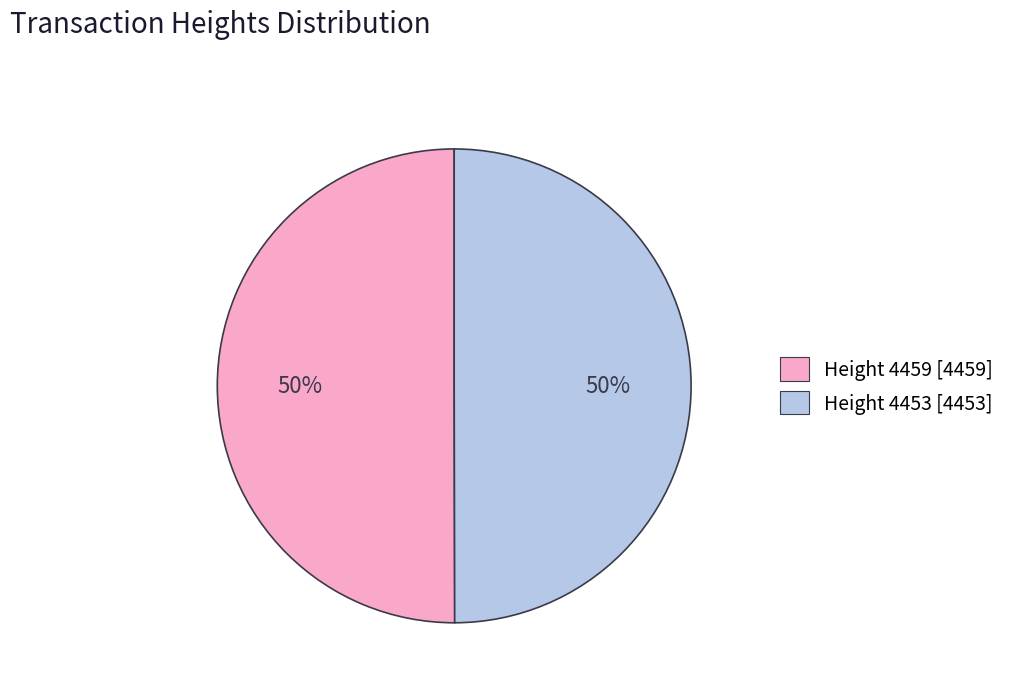

To the nearest percent, what is the average slice percentage?

50%